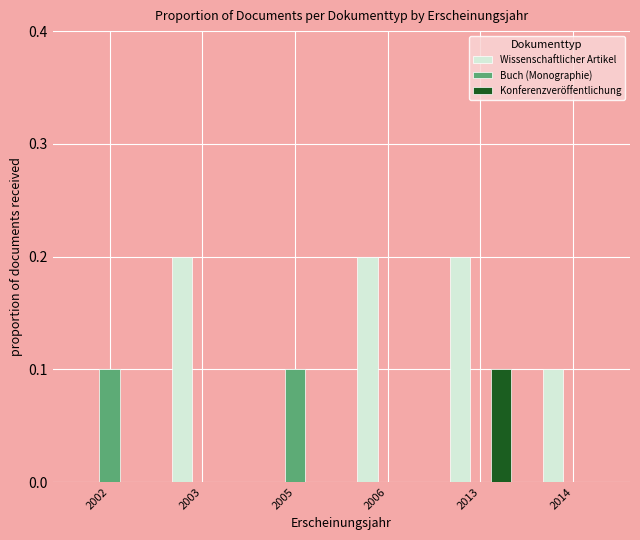

Between 2003 and 2005, which series saw the biggest shift?

Wissenschaftlicher Artikel